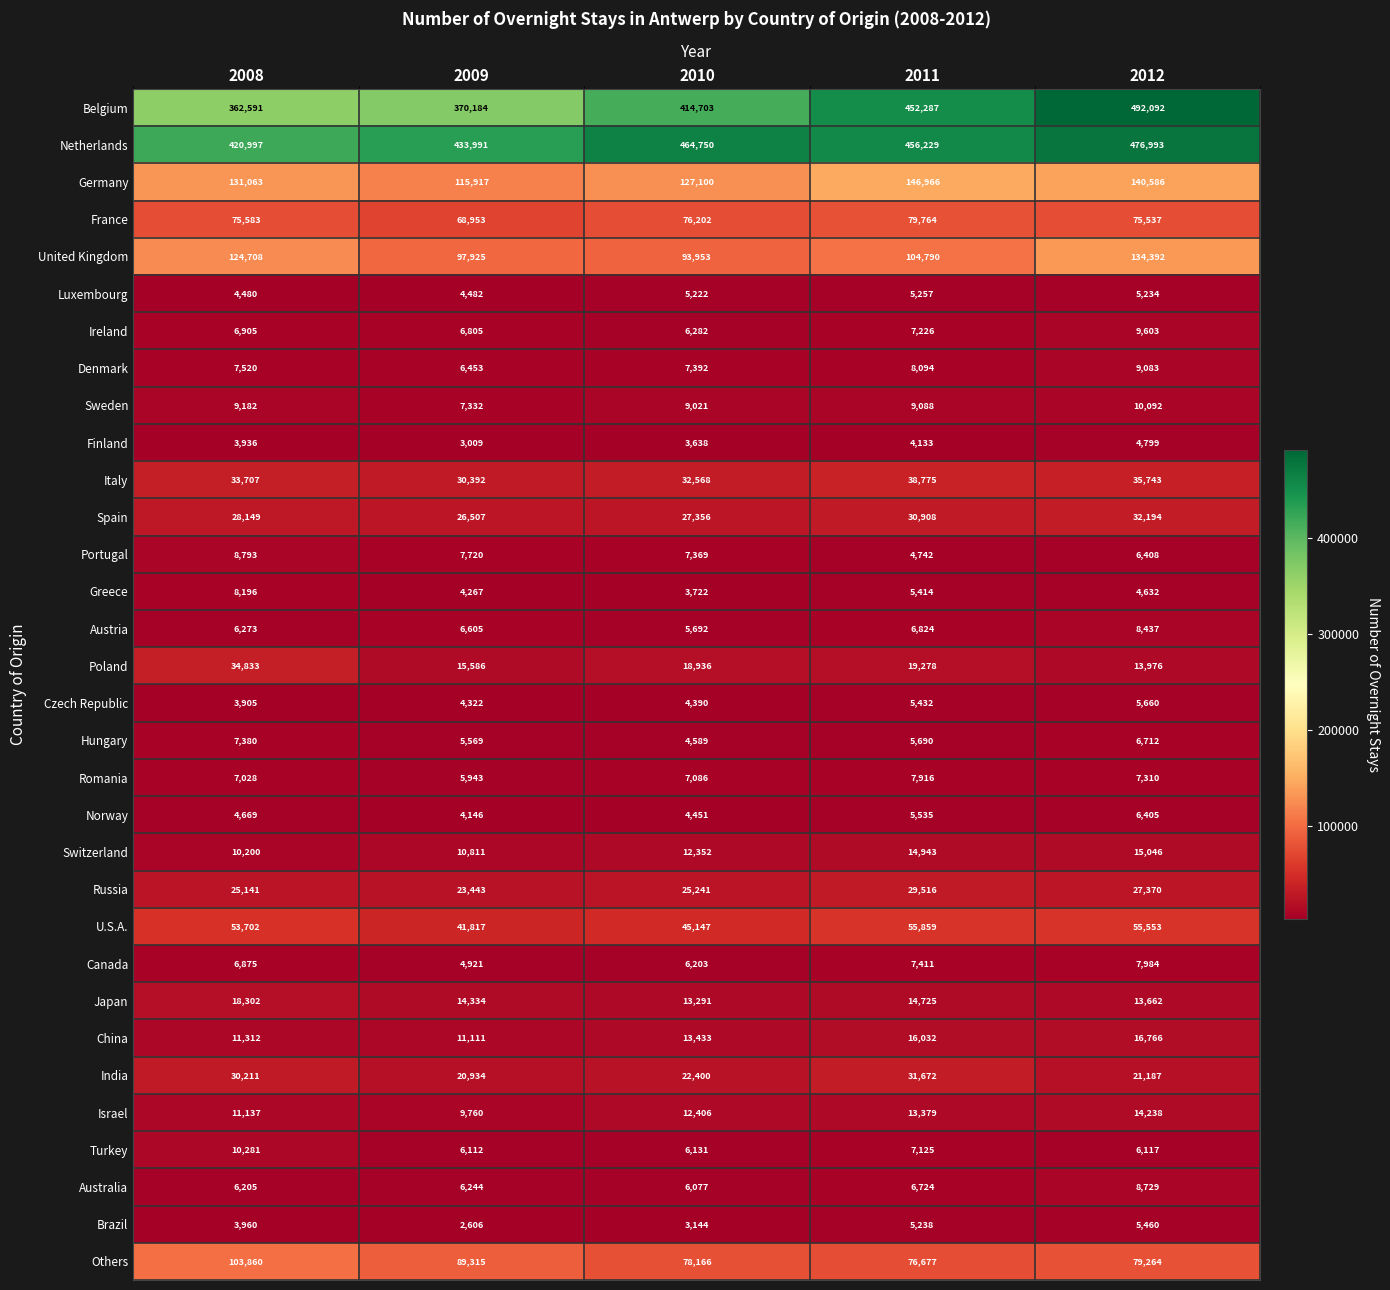

At 2012, list the series in order from largest to smallest.

Belgium, Netherlands, Germany, United Kingdom, Others, France, U.S.A., Italy, Spain, Russia, India, China, Switzerland, Israel, Poland, Japan, Sweden, Ireland, Denmark, Australia, Austria, Canada, Romania, Hungary, Portugal, Norway, Turkey, Czech Republic, Brazil, Luxembourg, Finland, Greece